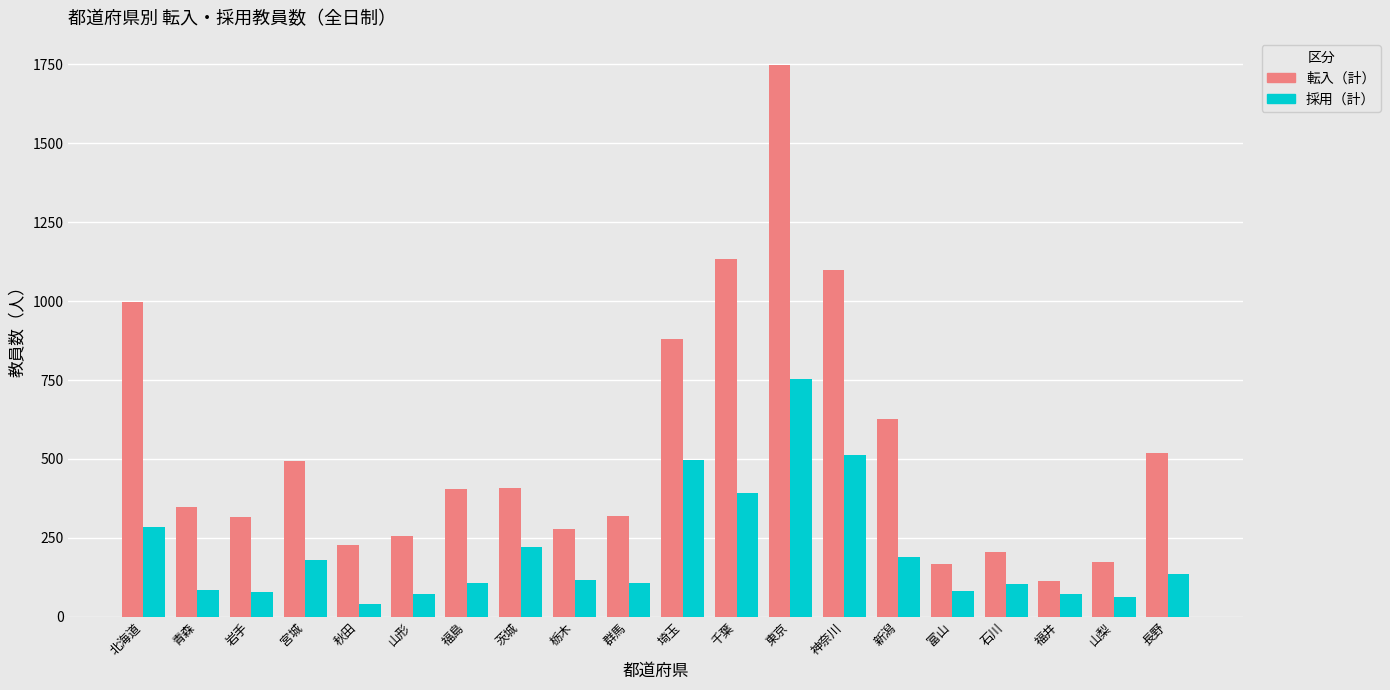

How many bars are there in each group?

2